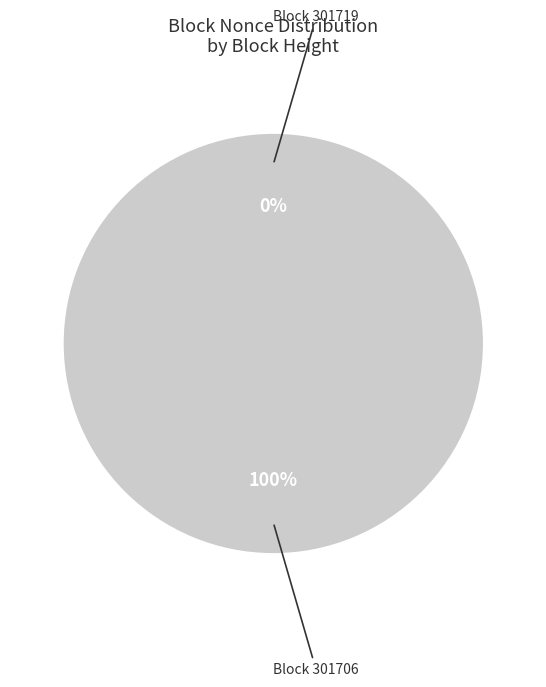

To the nearest percent, what is the difference between the largest and smallest slice percentages?

100%